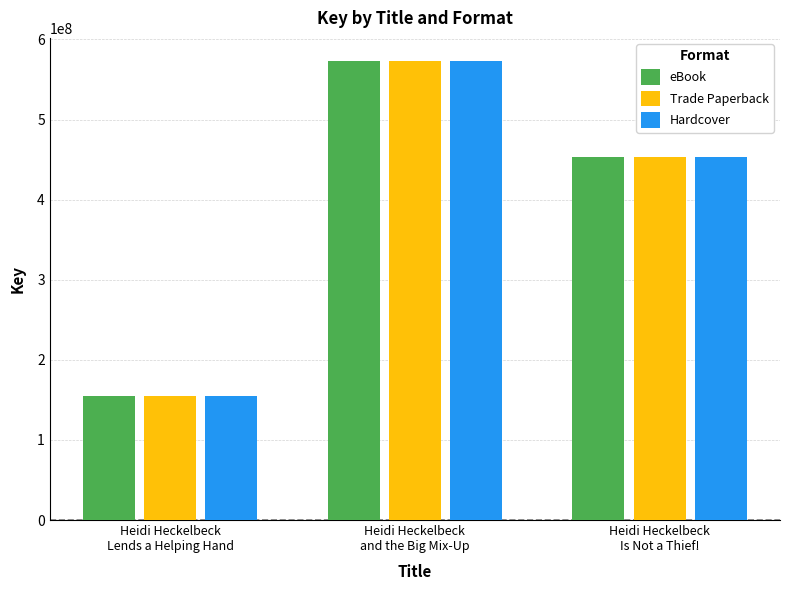

How many bars are there in total?

9